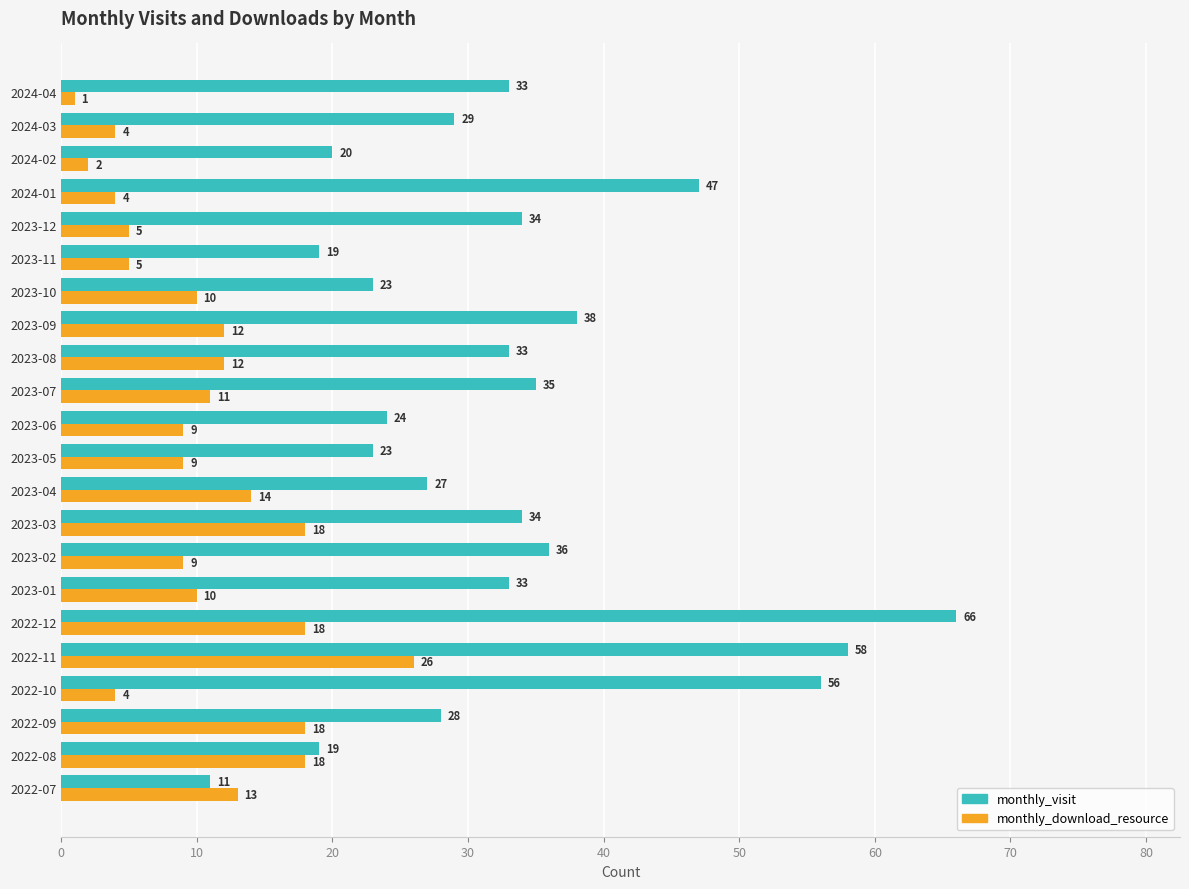

Which series changed the most between 2023-03 and 2023-05?

monthly_visit